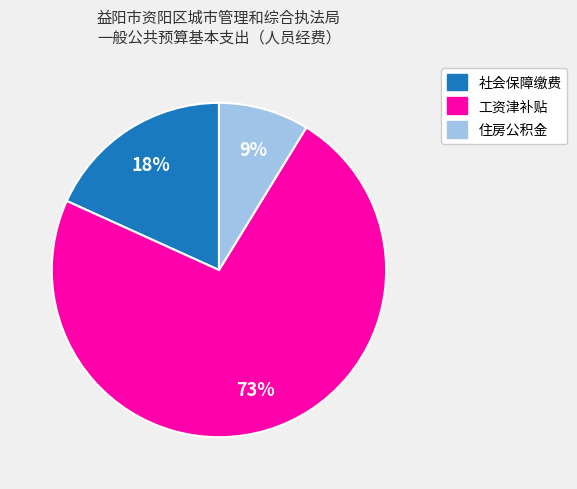

Between 住房公积金 and 工资津补贴, which is larger?

工资津补贴